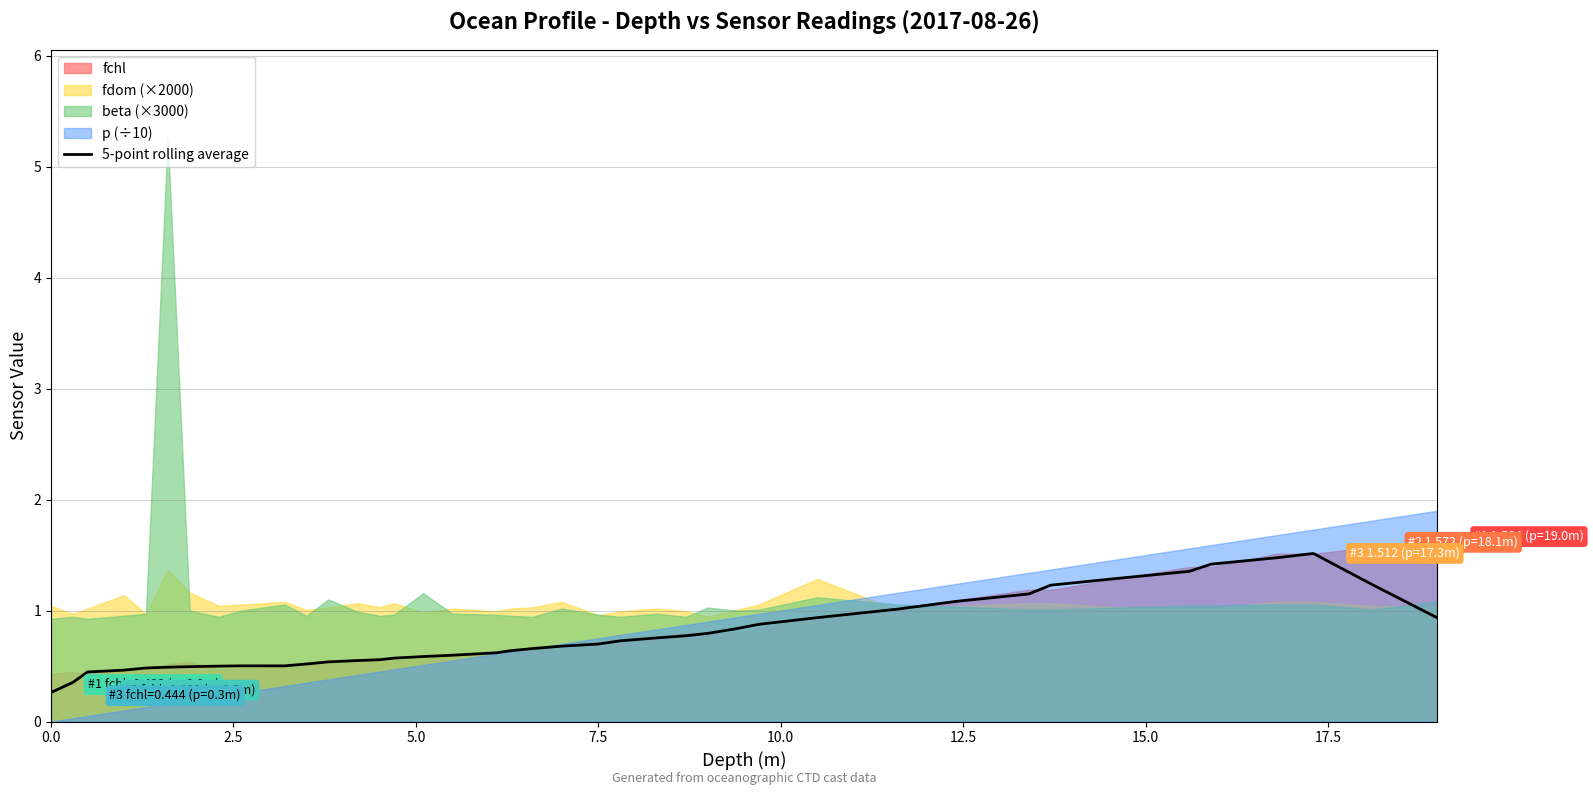

What is the minimum value for 5-point rolling average?

0.3